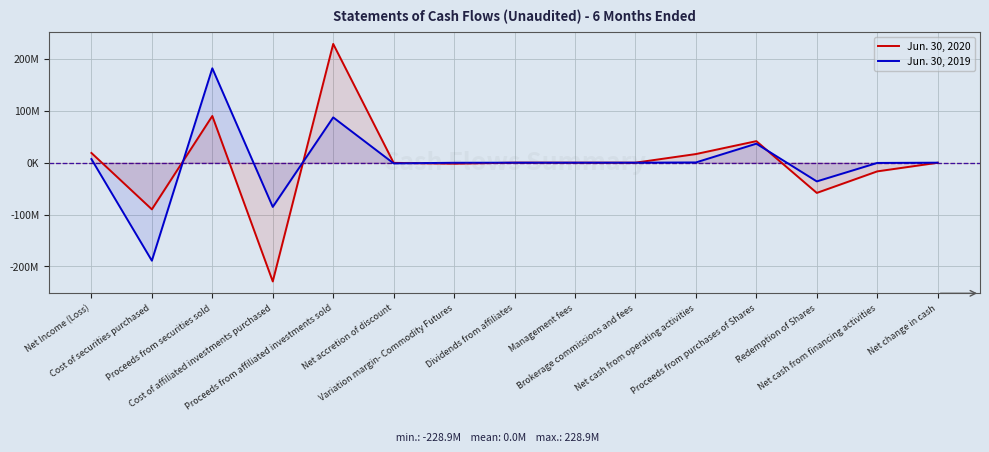

How many values in the Jun. 30, 2020 series exceed -13362?

7